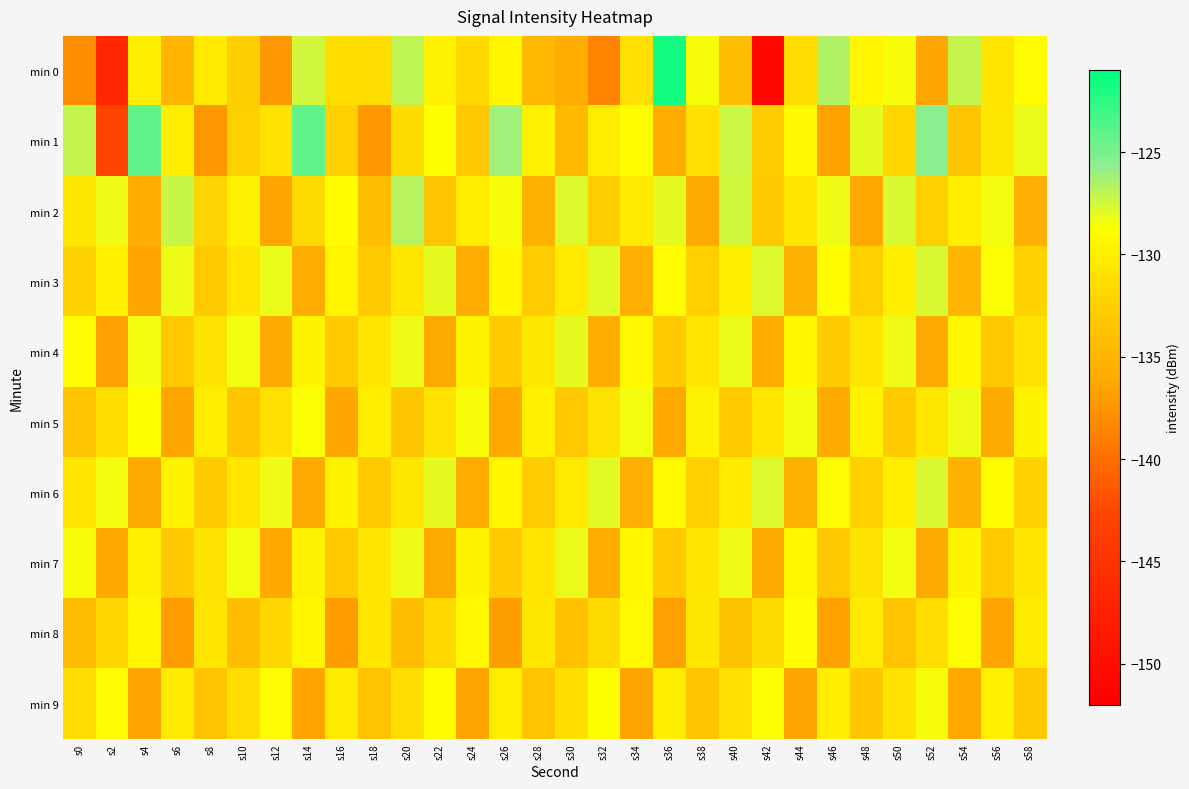

What is the total value across all series at s22?

-1311.8